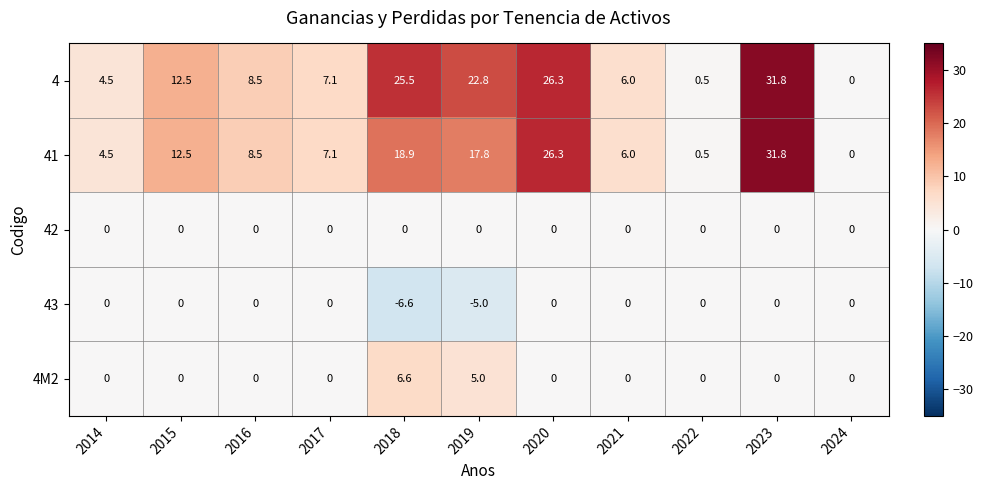

Which series has the largest total across all categories?

4